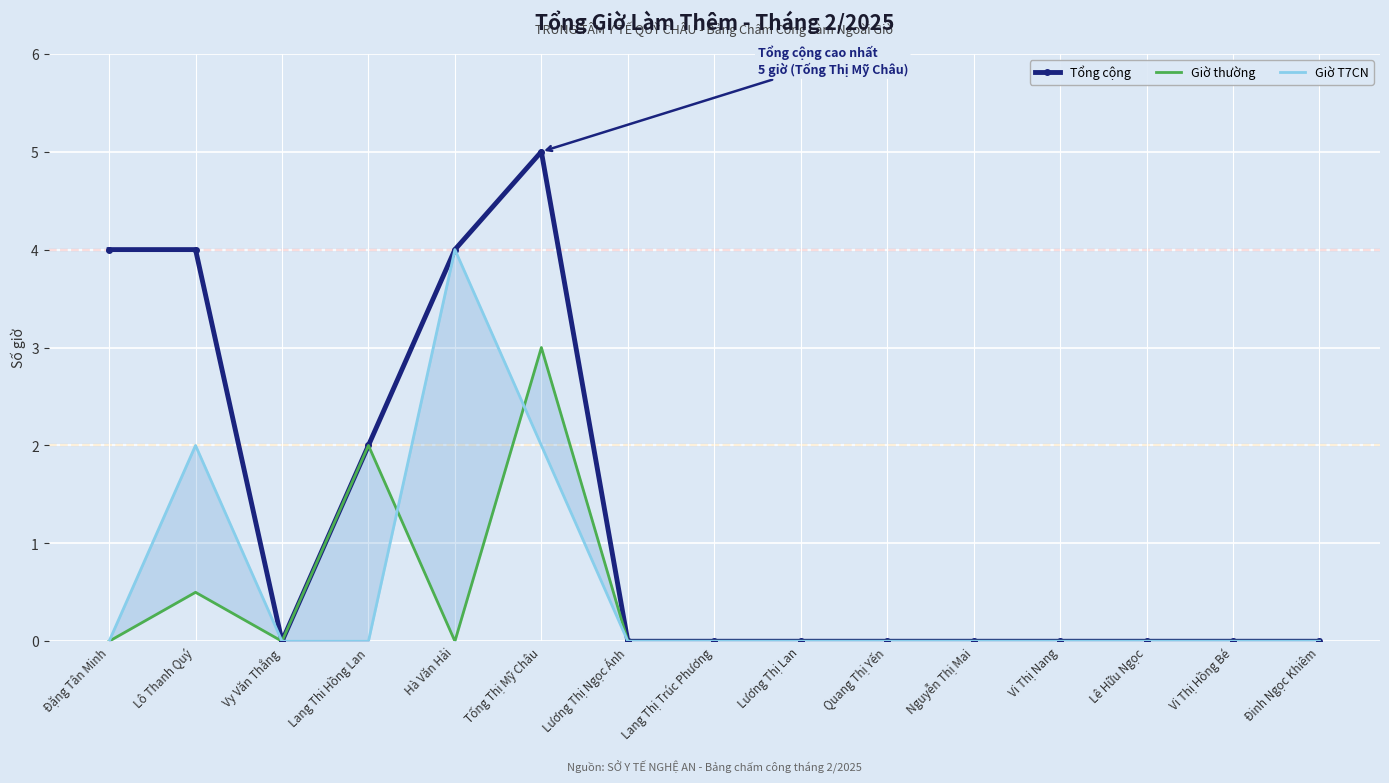

True or false: Tổng cộng has more than 0 interior local peaks.

True